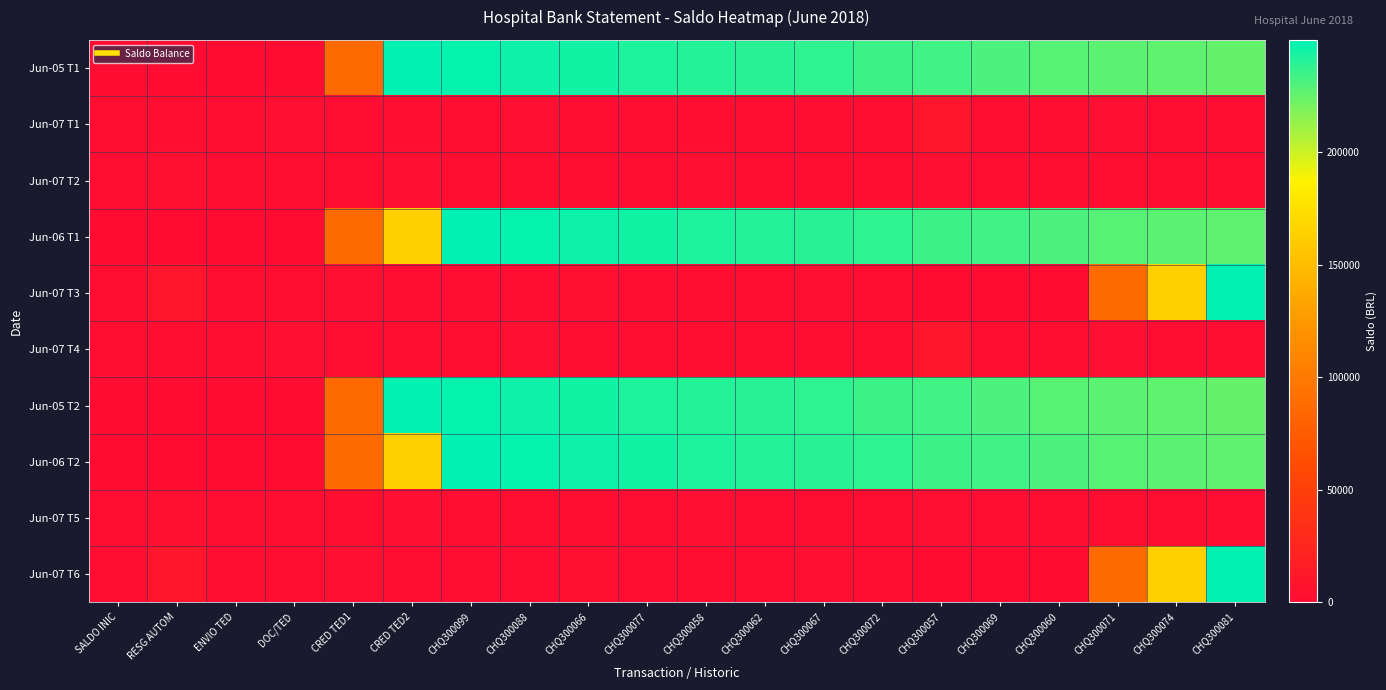

Which series has the largest total across all categories?

Jun-05 T1